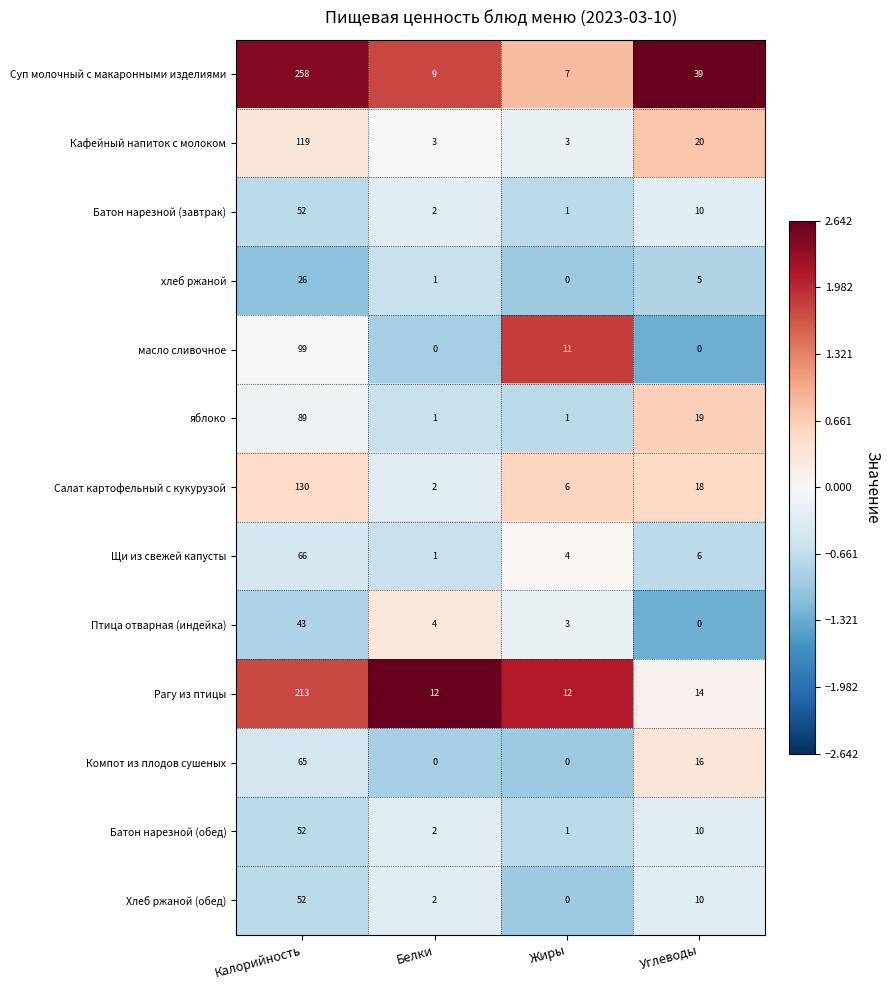

Which category has the highest value across all series?

Калорийность